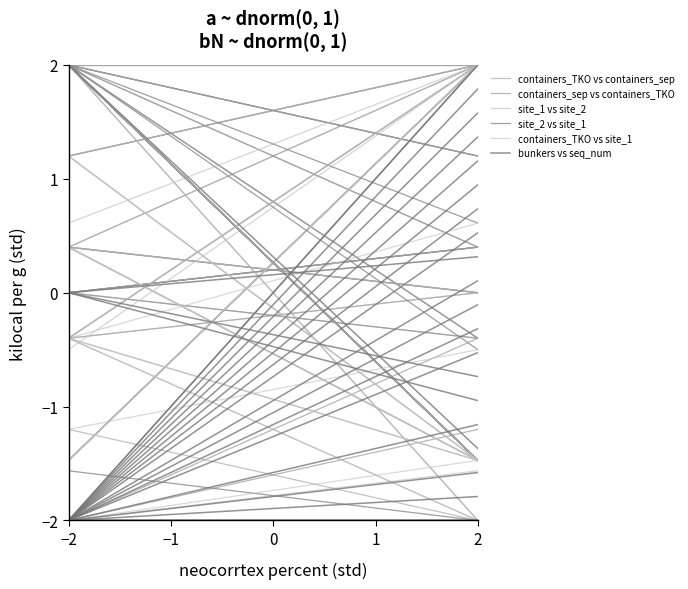

Between −2 and 2, which is larger?

−2